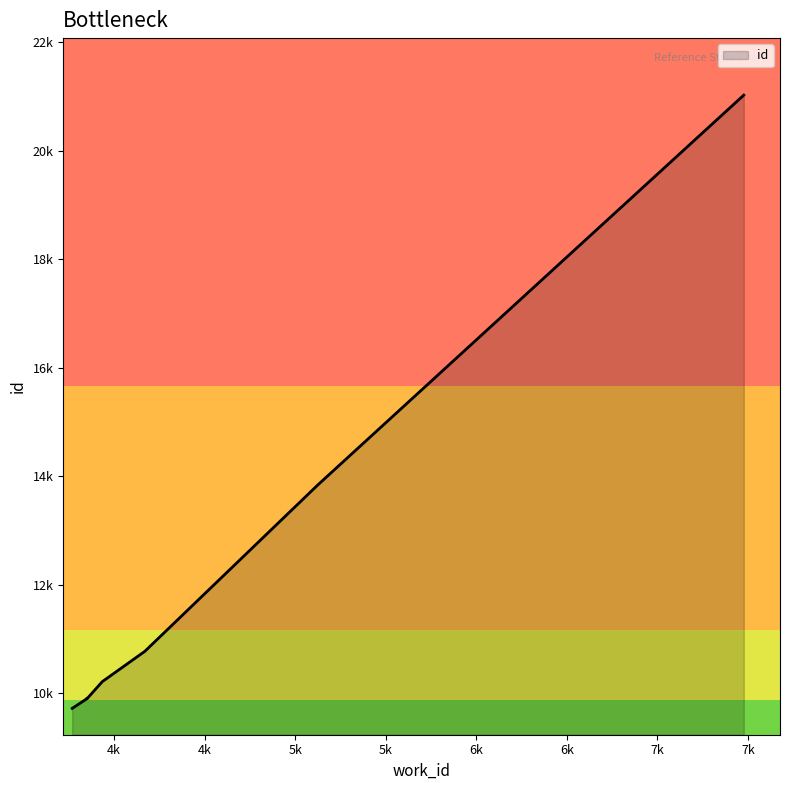

Where does the data first go above 9903?

3935